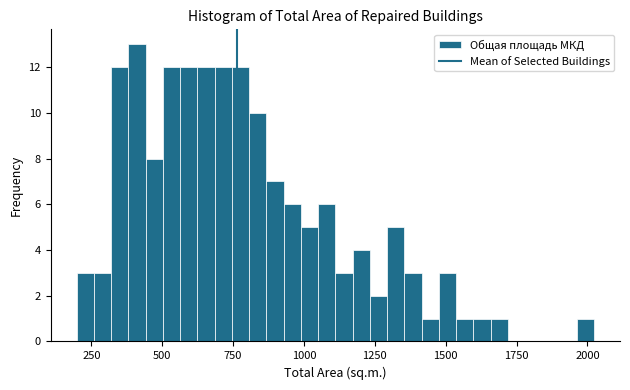

Read against the x-axis, roughly where is the centre of the tallest bar?

400